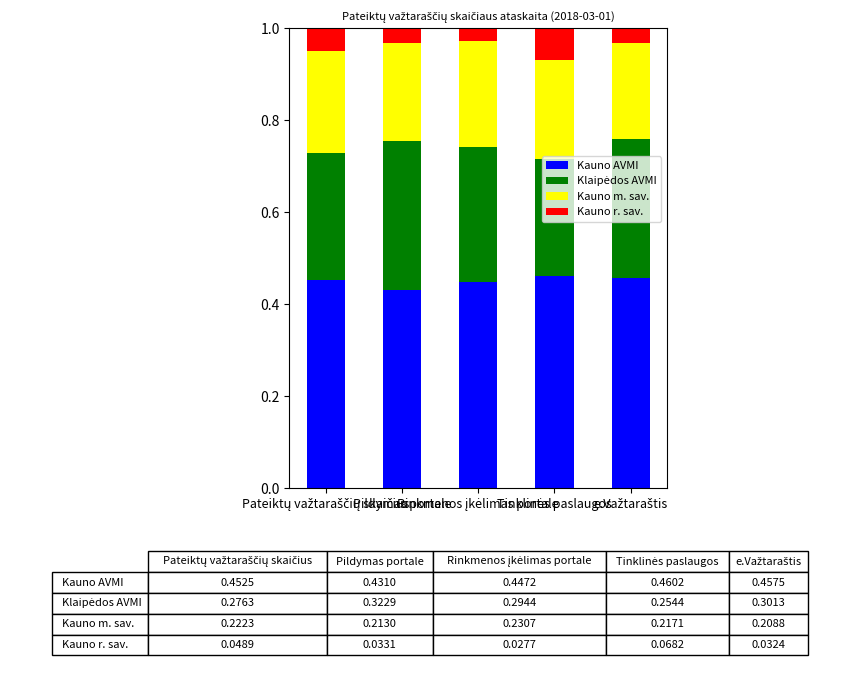

What is the sum of all Kauno AVMI values?

2.2